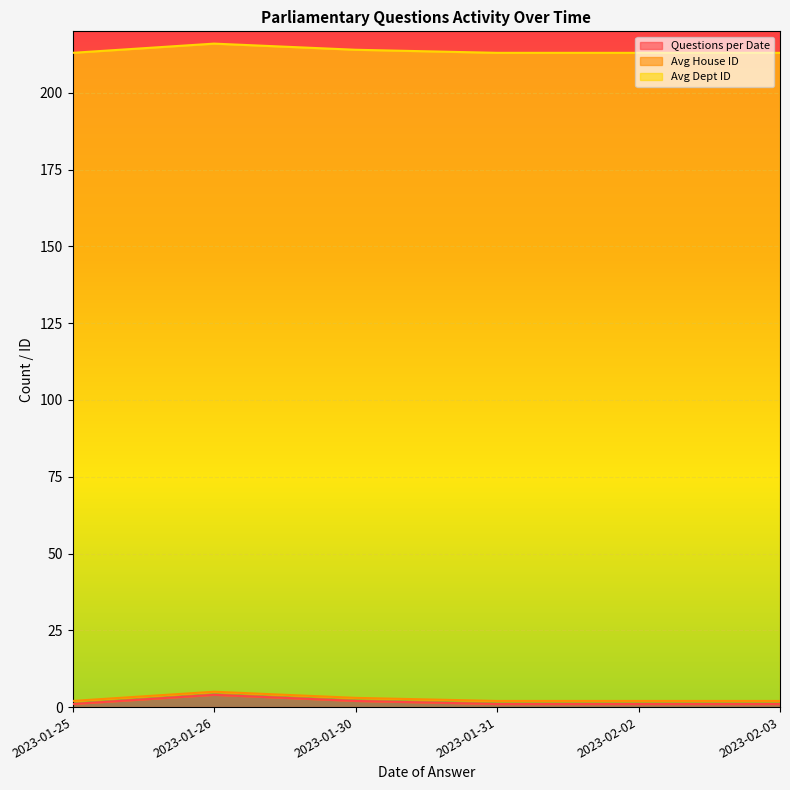

What is the value of the Avg House ID point at the 5th from the left?

1